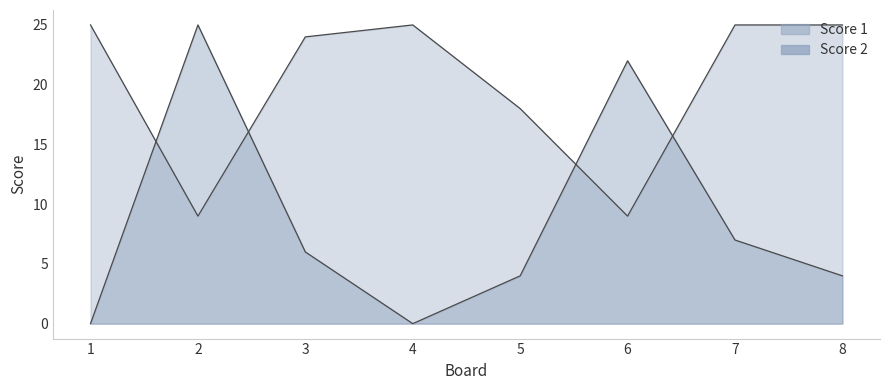

In Score 2, how many points are lower than both neighbors (excluding endpoints)?

1